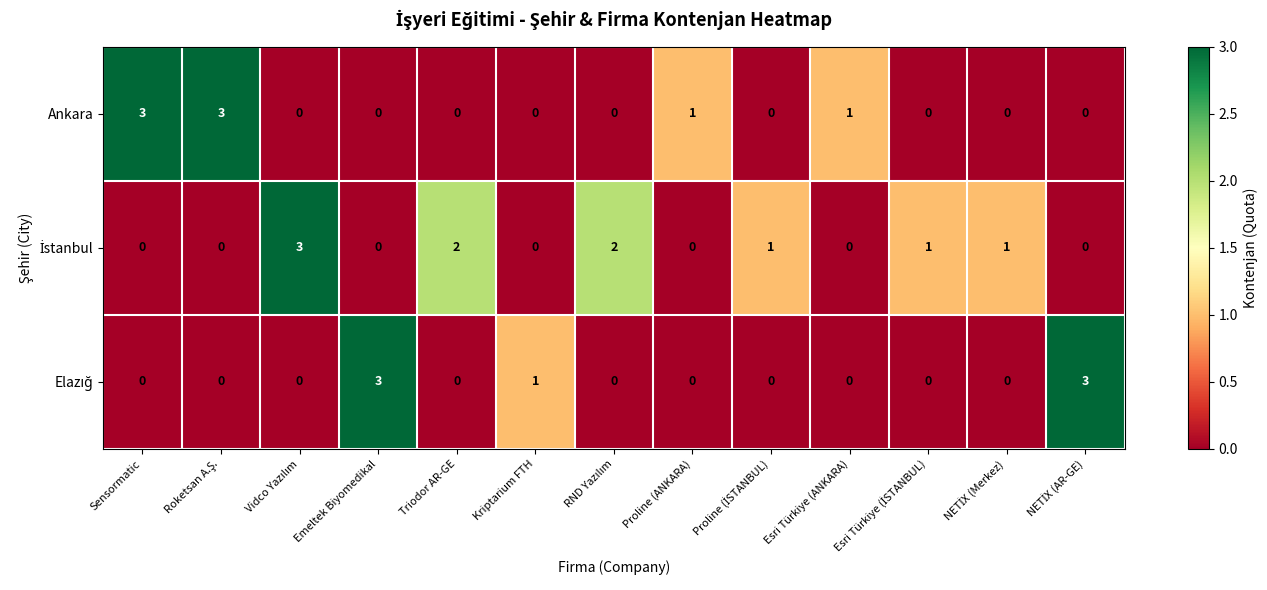

What is the greatest value displayed?

3